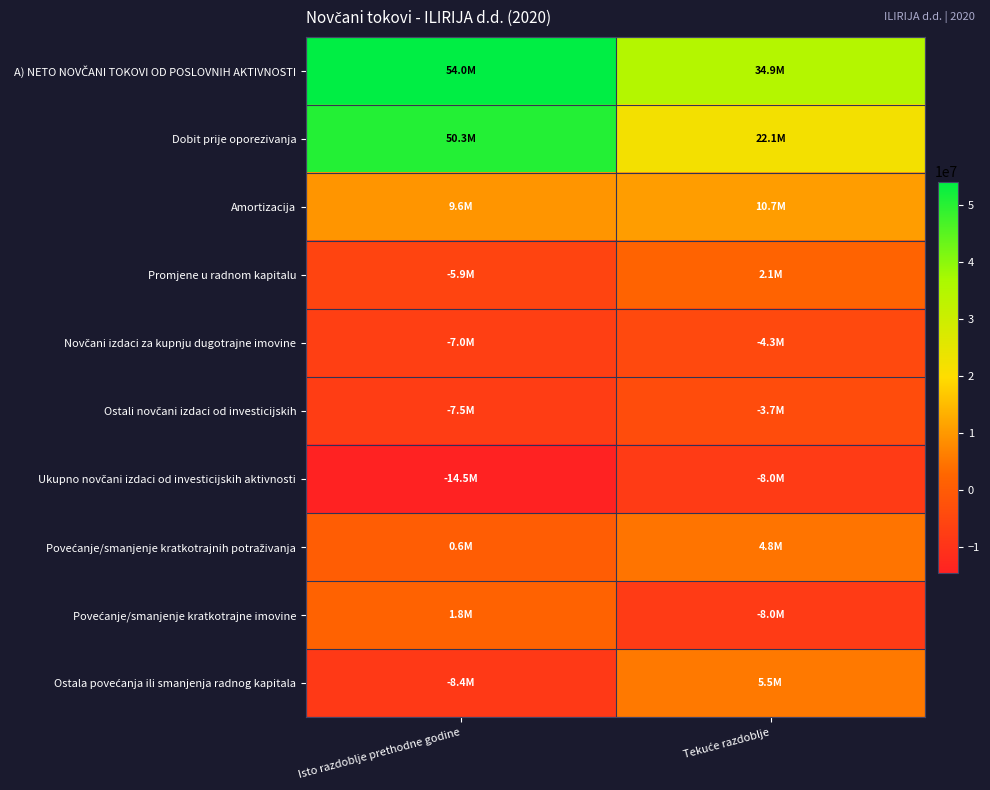

Between Isto razdoblje prethodne godine and Tekuće razdoblje, which series saw the biggest shift?

Dobit prije oporezivanja